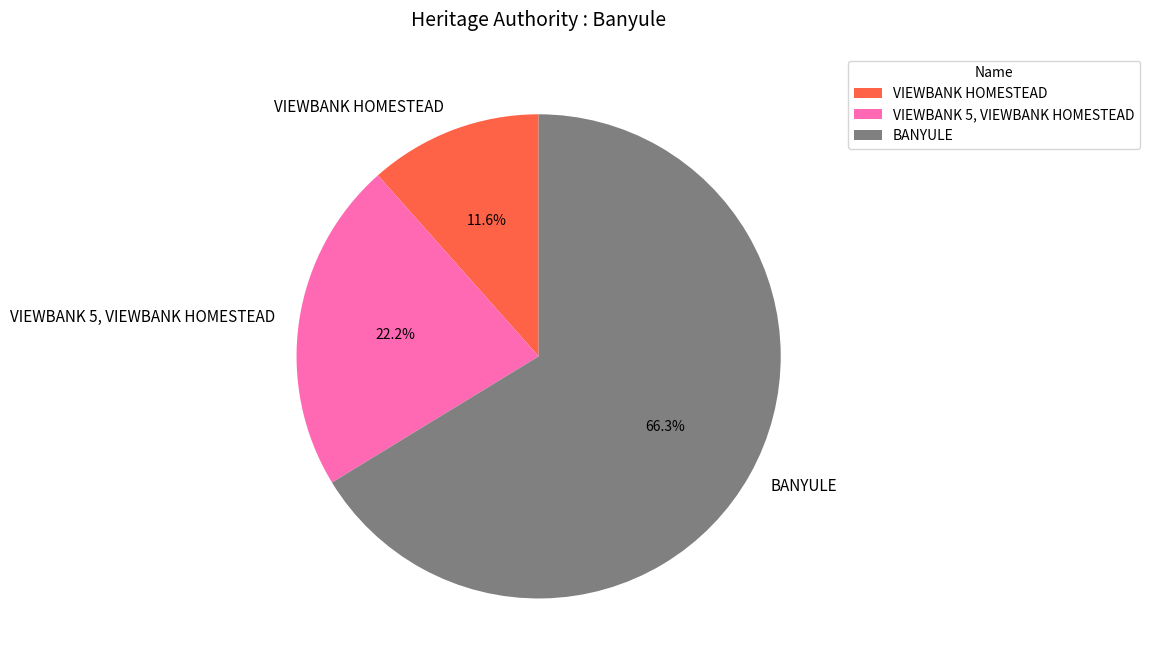

Is BANYULE the majority of the pie?

Yes